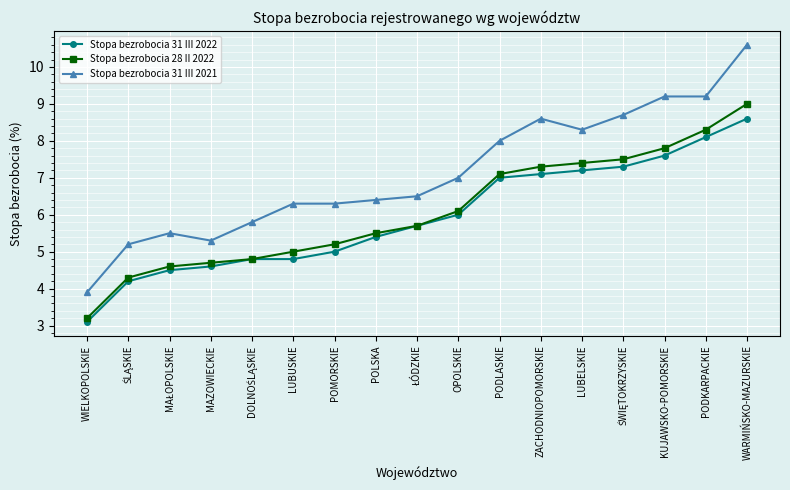

What is the label of the 17th point from the right?

WIELKOPOLSKIE